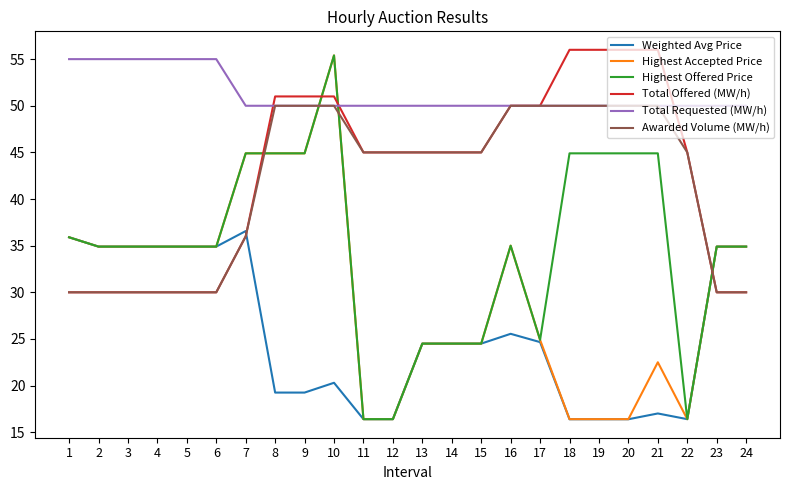

Is the value of Total Offered (MW/h) at 13 greater than the value of Highest Offered Price at 23?

Yes